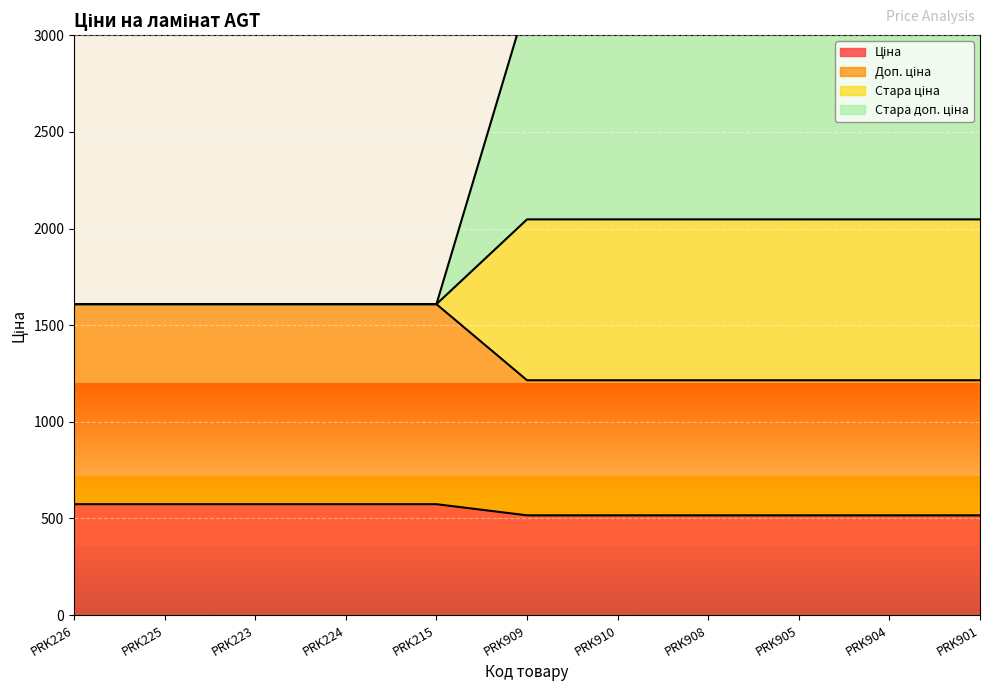

What is the label of the 9th point from the right?

PRK223